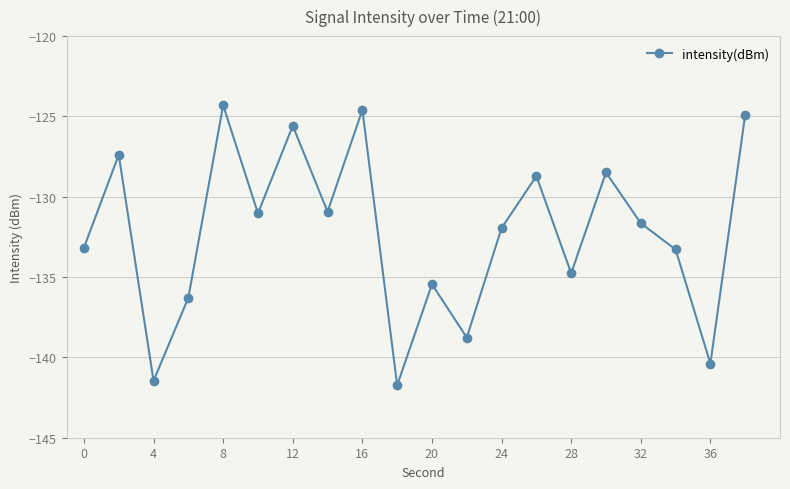

What is the sum of all values?

-2644.8